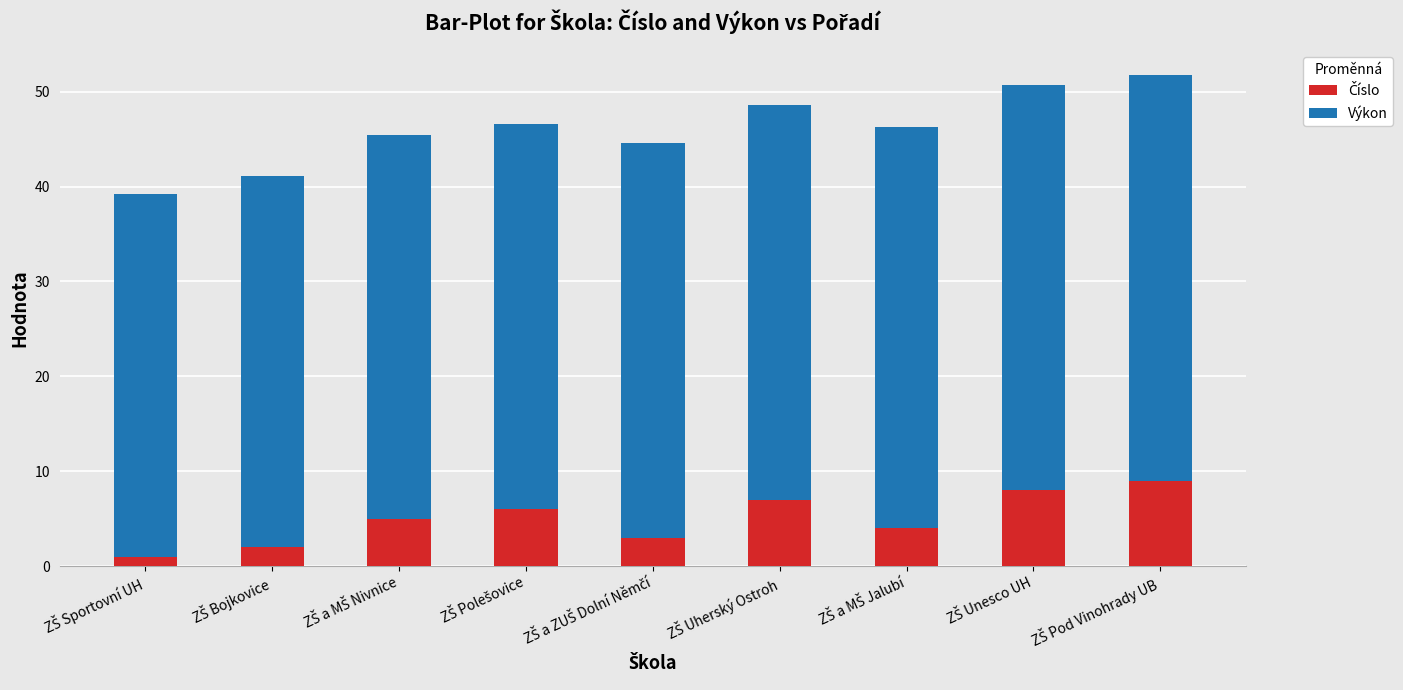

How many series are shown in this chart?

2